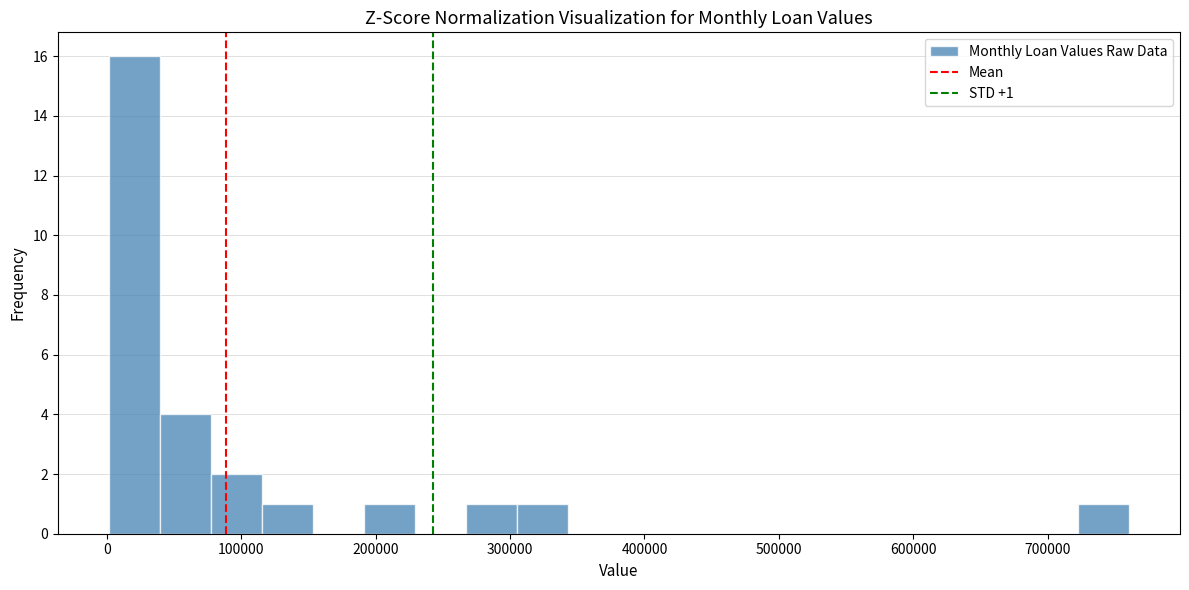

Read against the x-axis, roughly where is the centre of the tallest bar?

20000